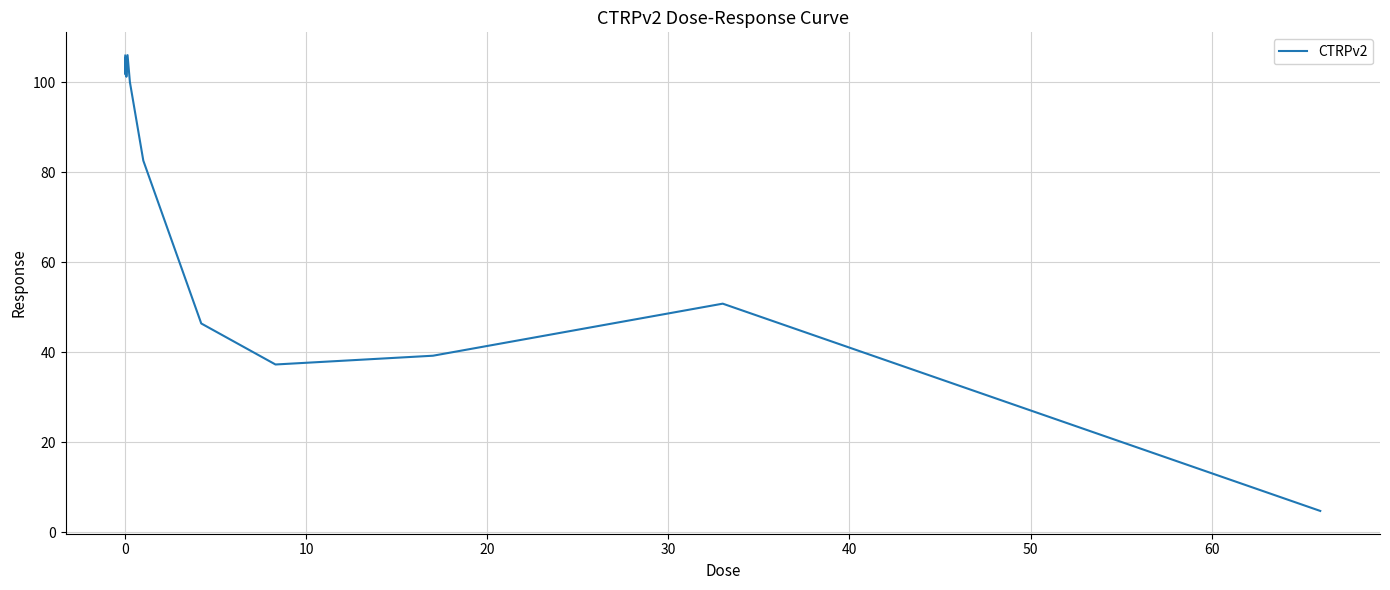

What is the smallest value displayed?

4.8